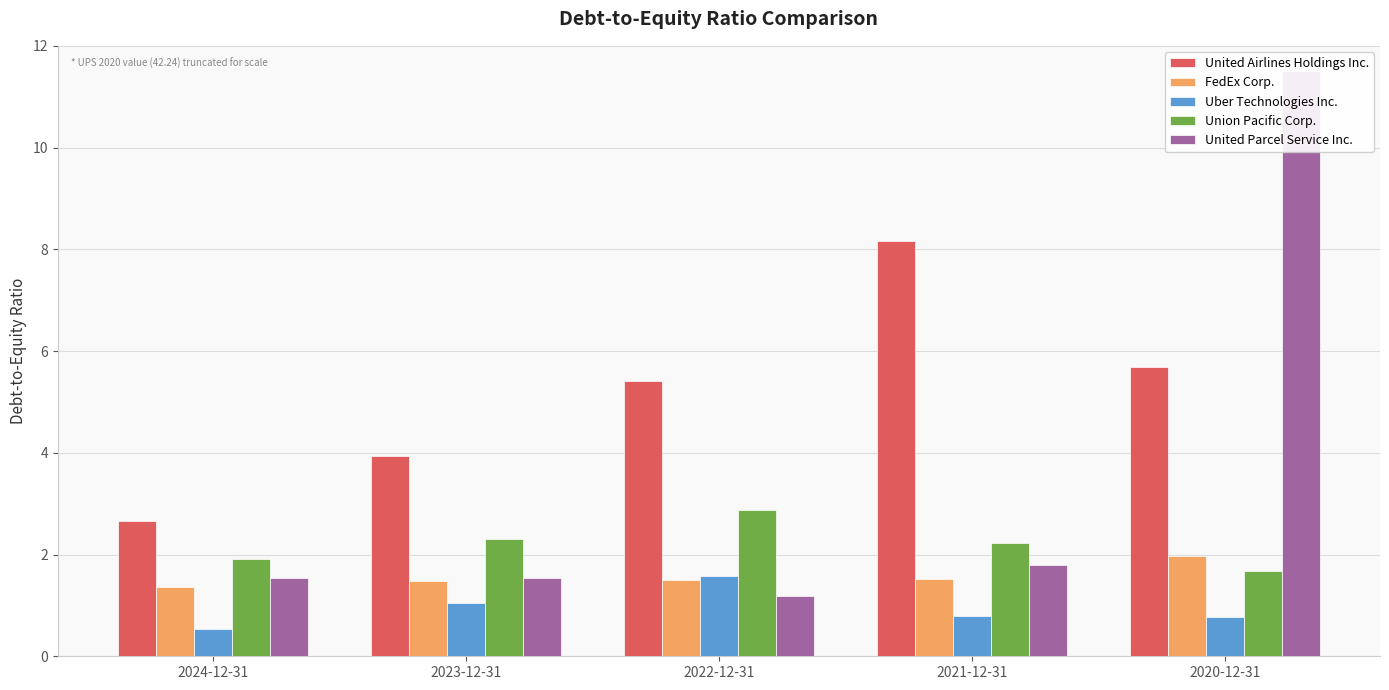

What position from the right is 2022-12-31?

3